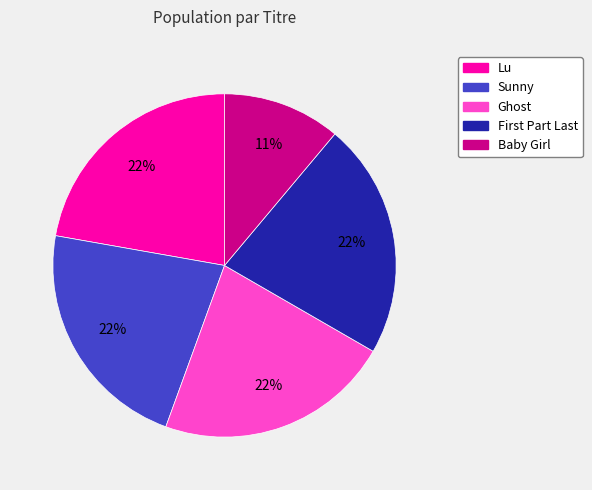

Is Lu the majority of the pie?

No